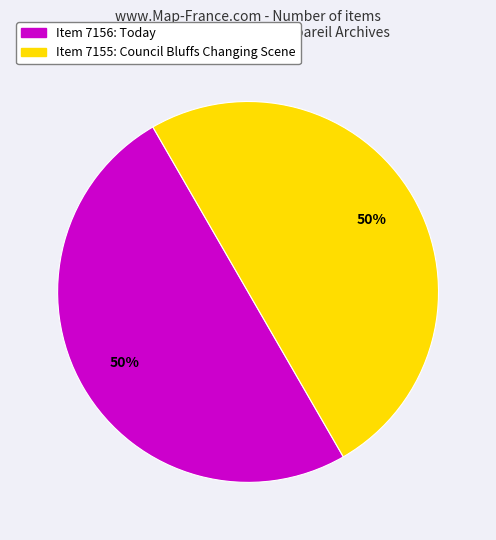

What percentage is the Item 7156: Today slice, to the nearest percent?

50%